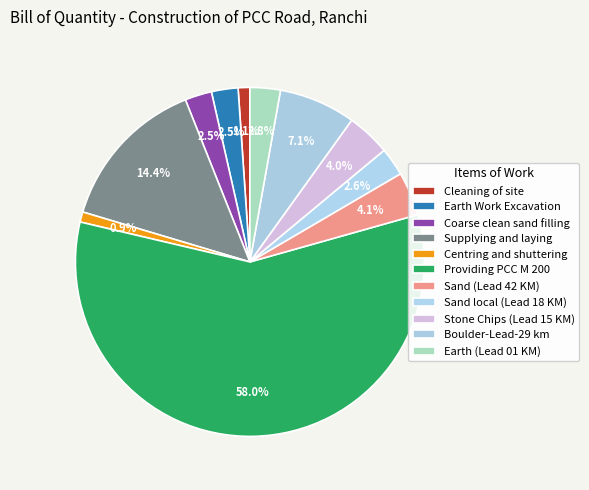

To the nearest percent, what is the difference between the largest and smallest slice percentages?

57%